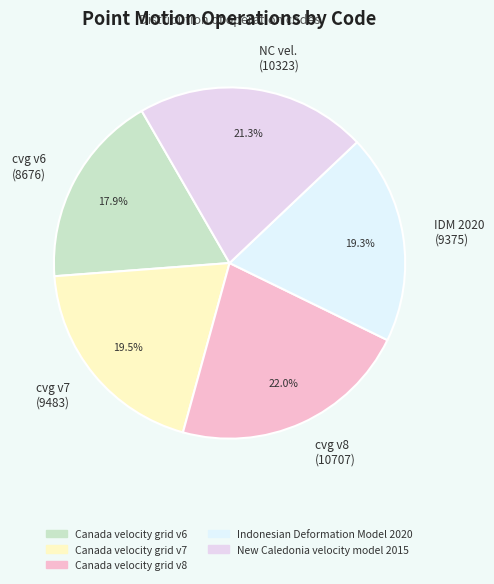

What portion of the pie excludes cvg v8 (10707)?

78.0%